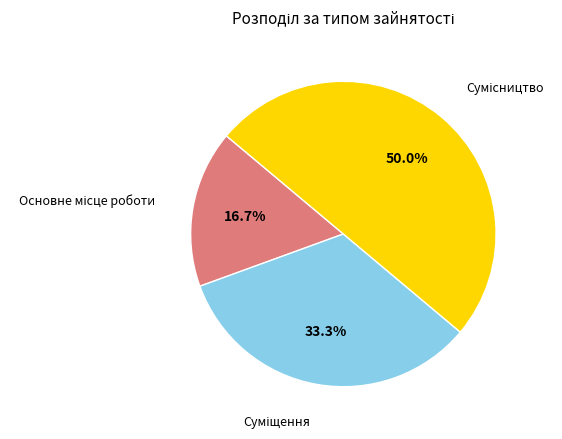

Rank the categories by value from highest to lowest.

Сумісництво, Суміщення, Основне місце роботи